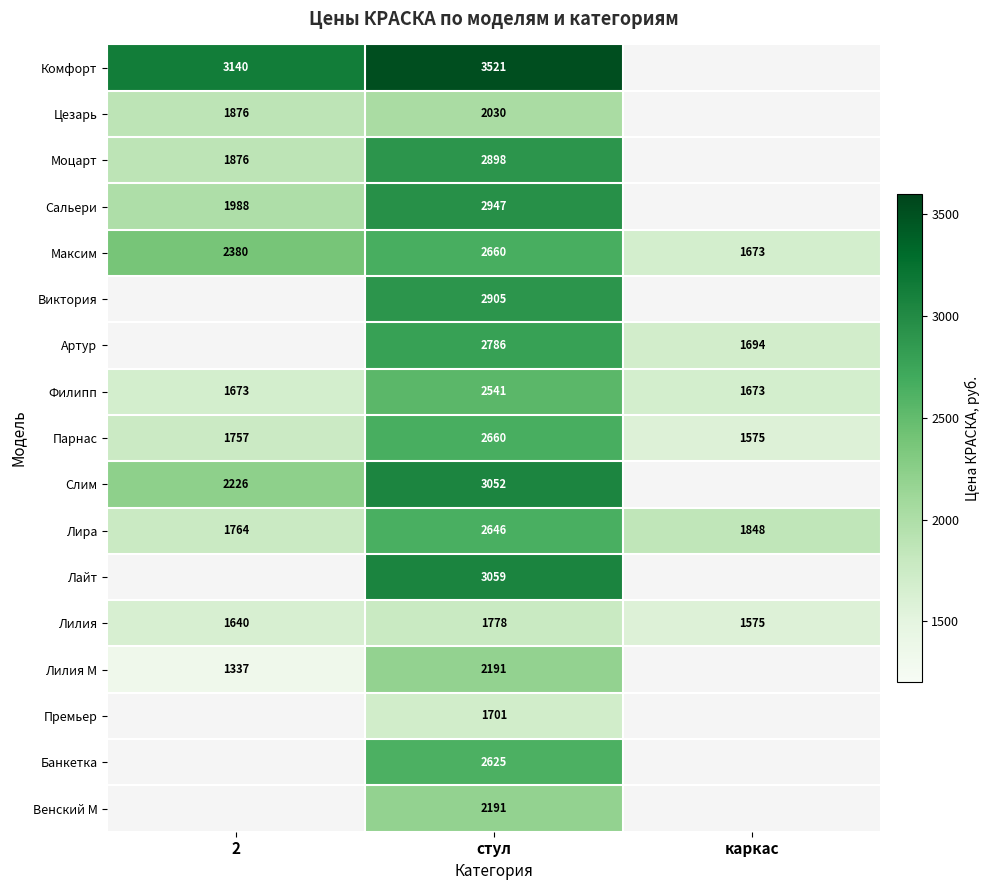

The Артур series shows 2786 at стул. True or false?

True